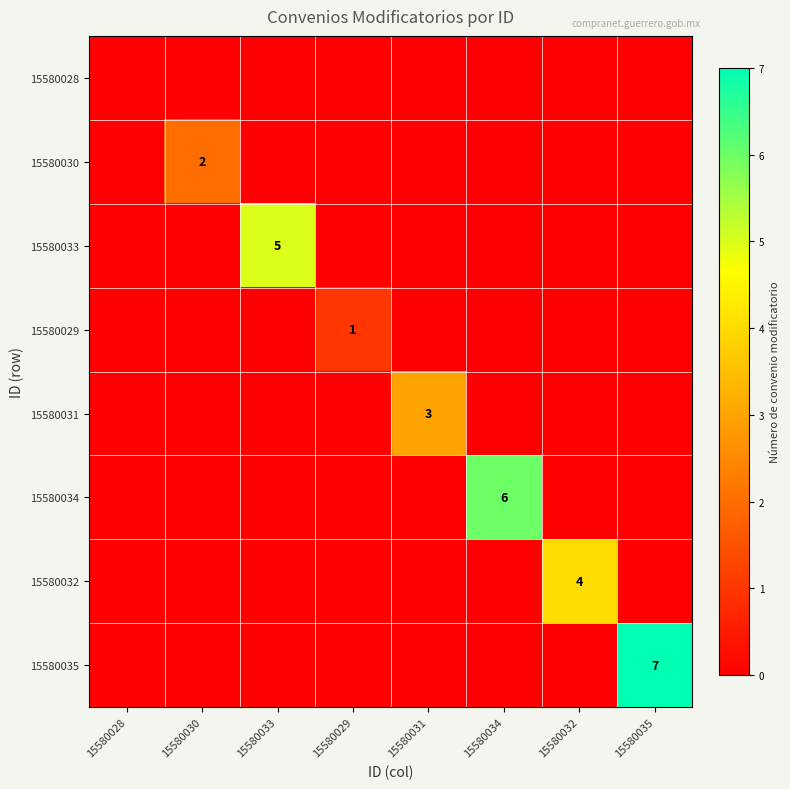

Is it true that 15580030 equals 2 at 15580030?

True